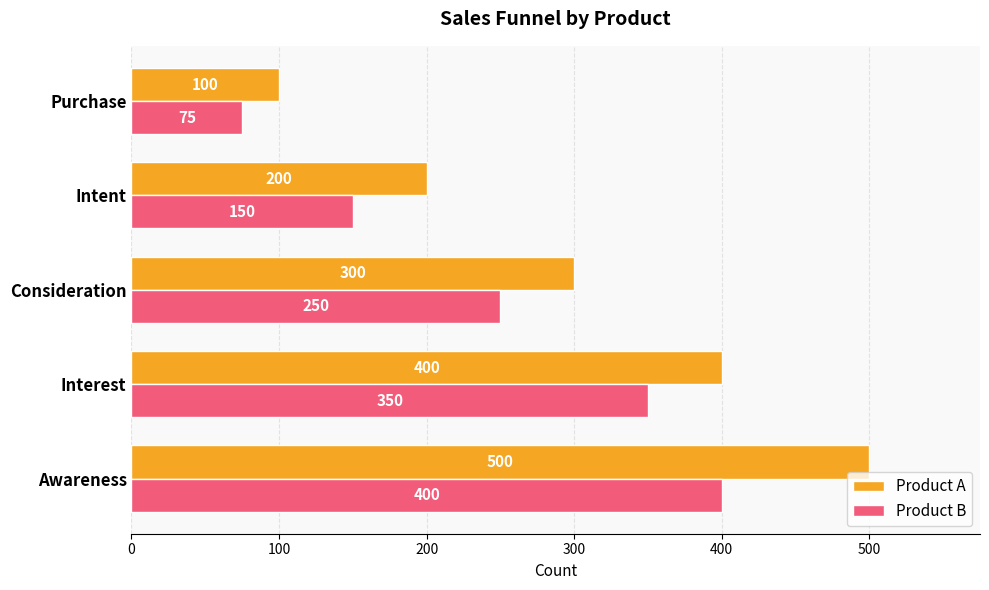

List the labels in order of Product A value, smallest first.

Purchase, Intent, Consideration, Interest, Awareness